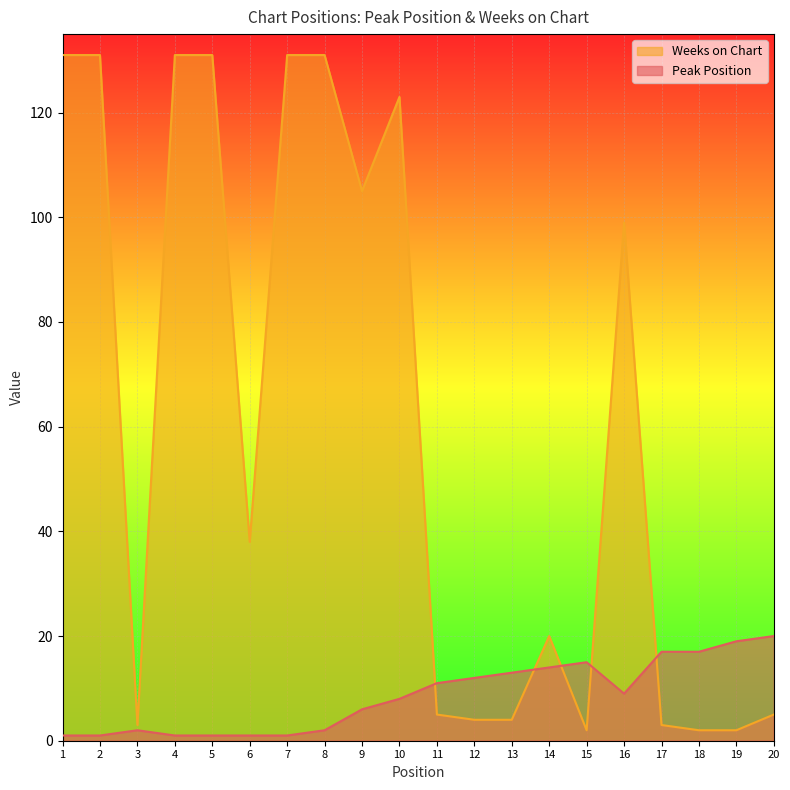

Is the value of Weeks on Chart at 20 greater than the value of Peak Position at 7?

Yes